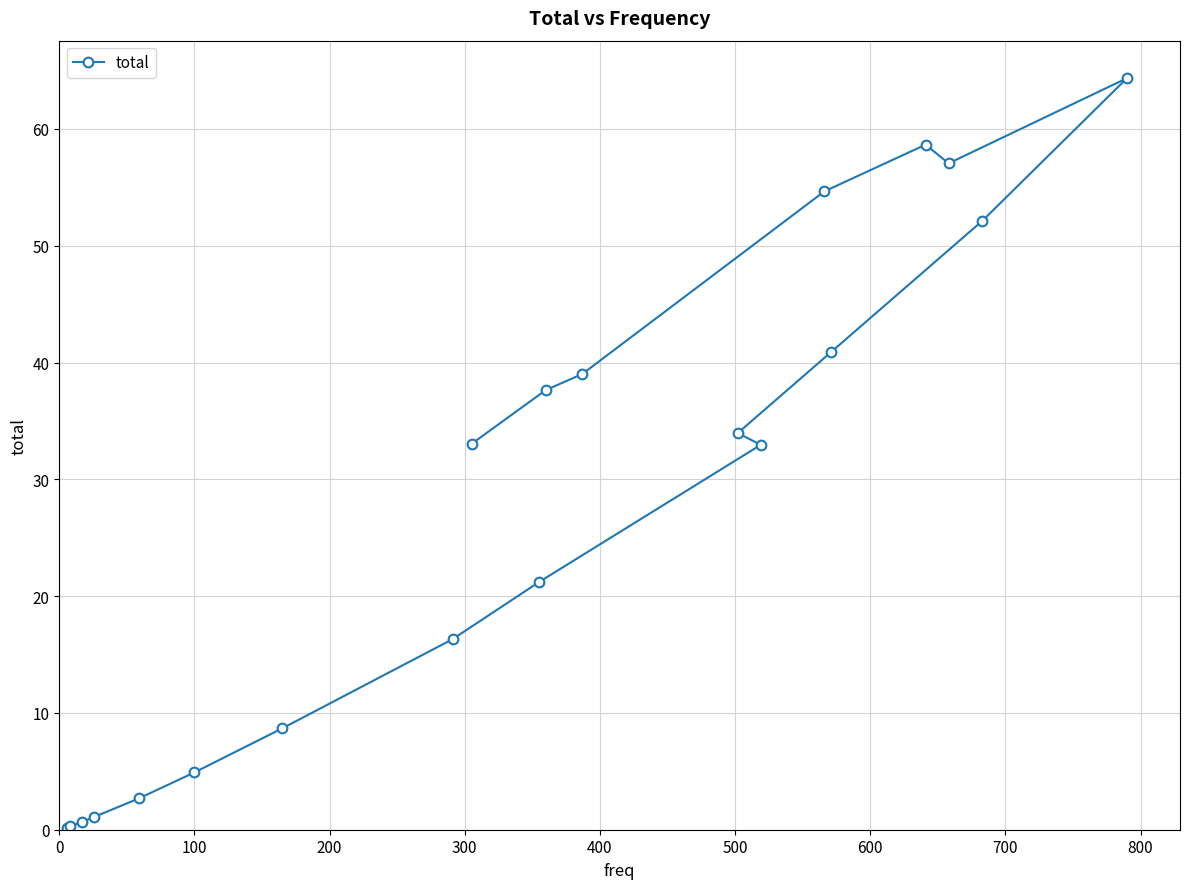

What is the difference between the second highest and second lowest values?

58.4